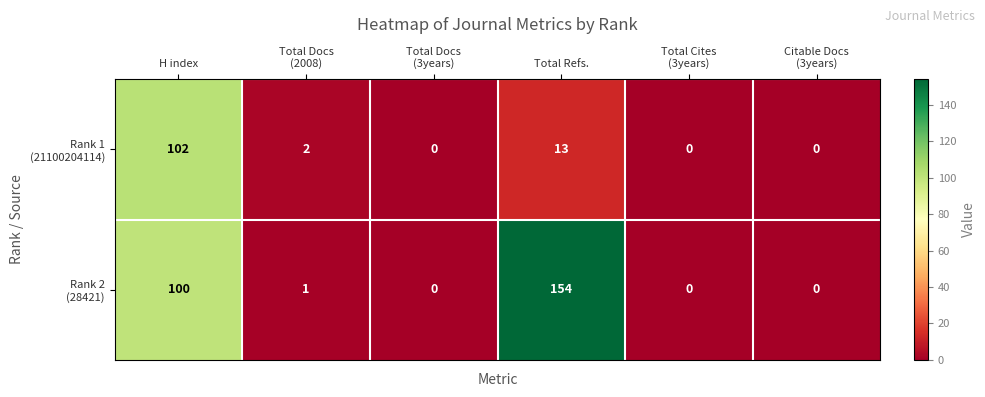

At which category is the sum across all series the highest?

H index